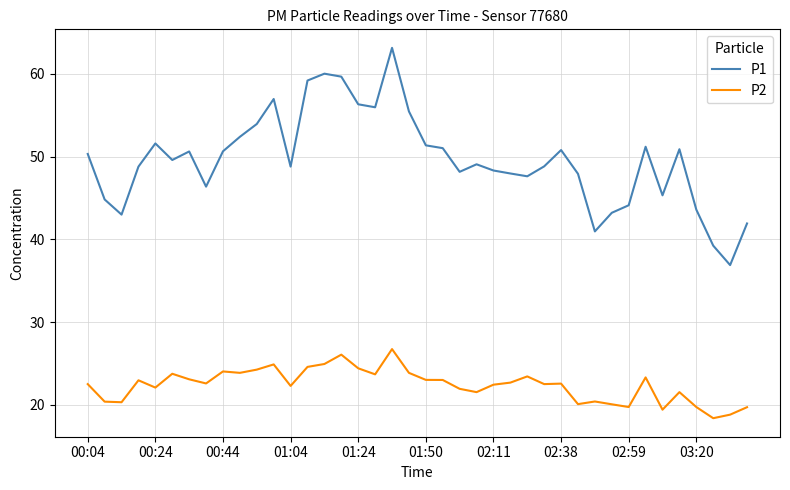

Which series has the largest total across all categories?

P1